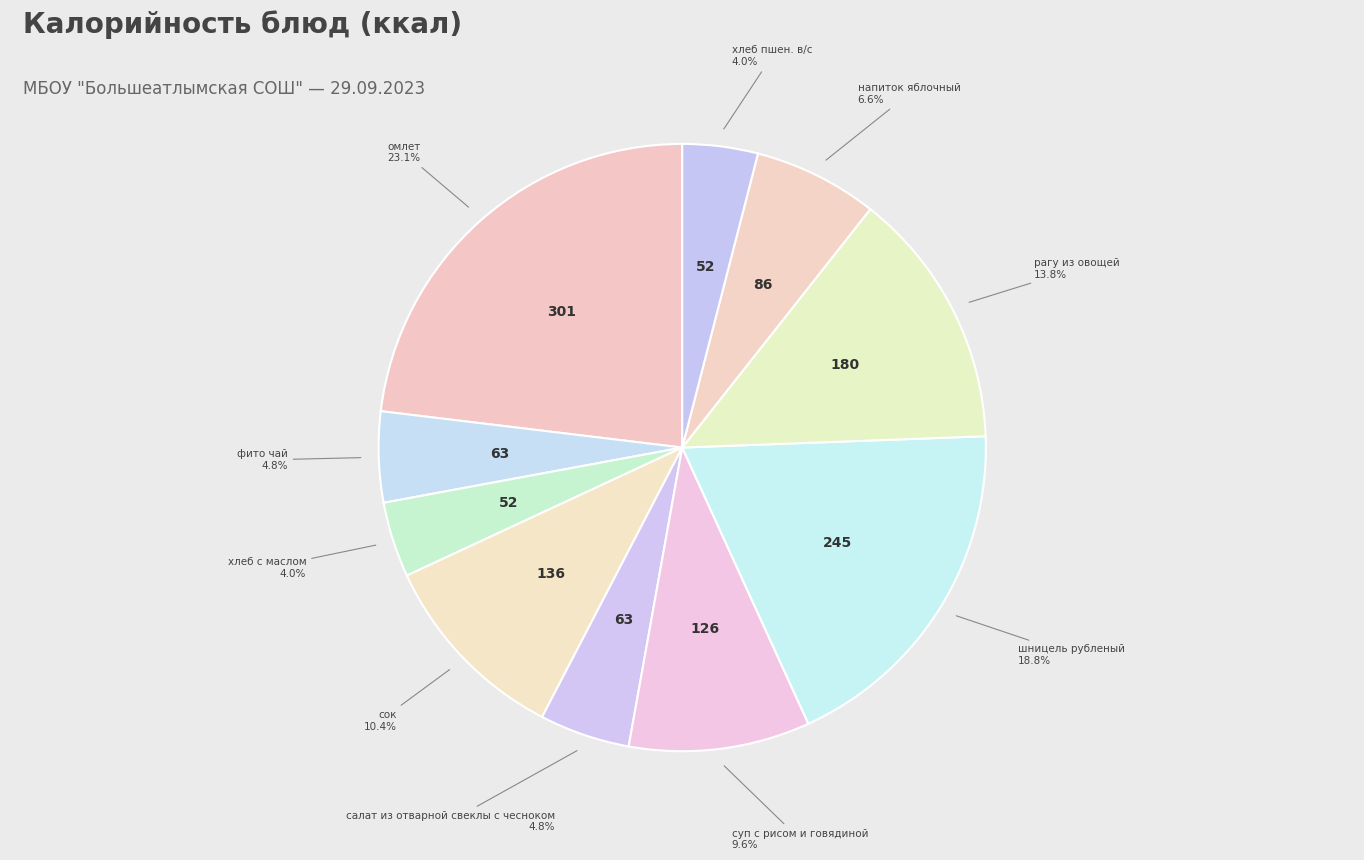

Which category has the biggest portion of the pie?

омлет